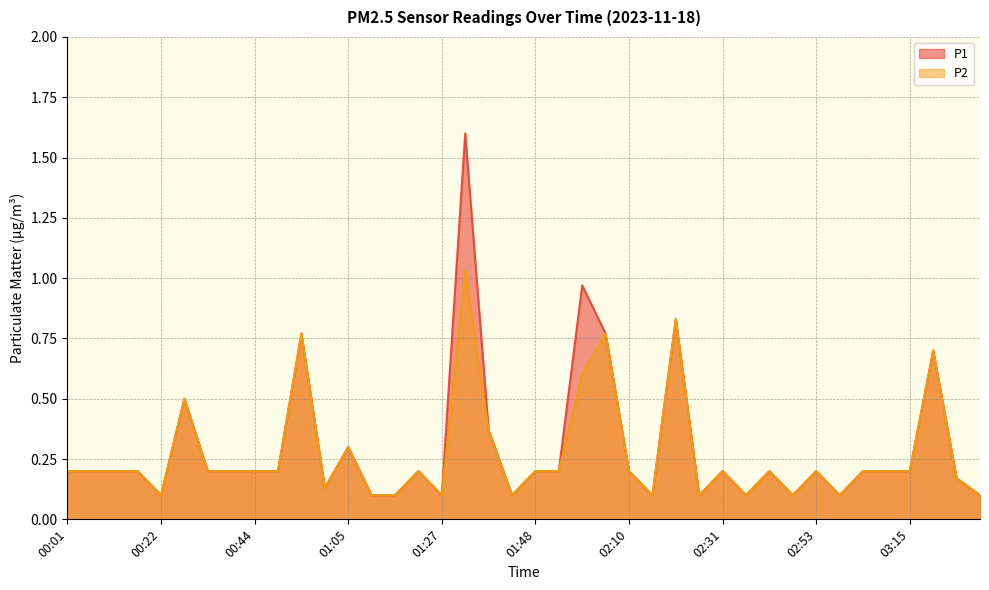

Which has a higher value, 02:05 or 01:38?

02:05